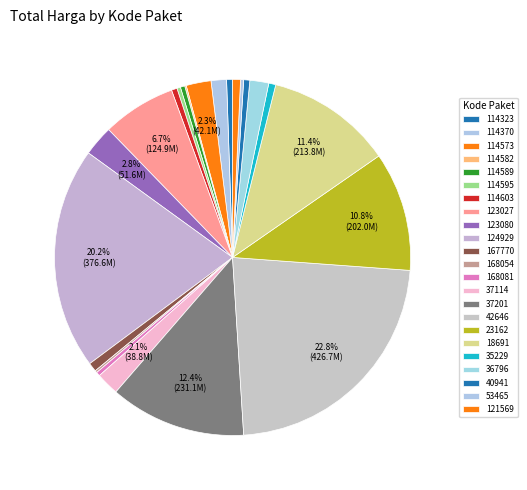

How many segments does this pie chart have?

23